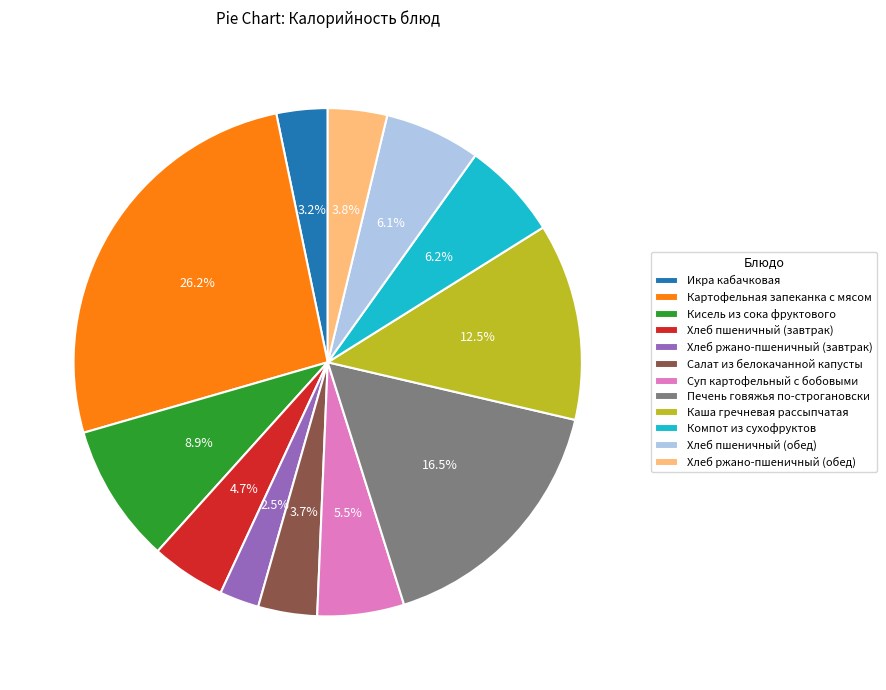

Which slice is the largest?

Картофельная запеканка с мясом